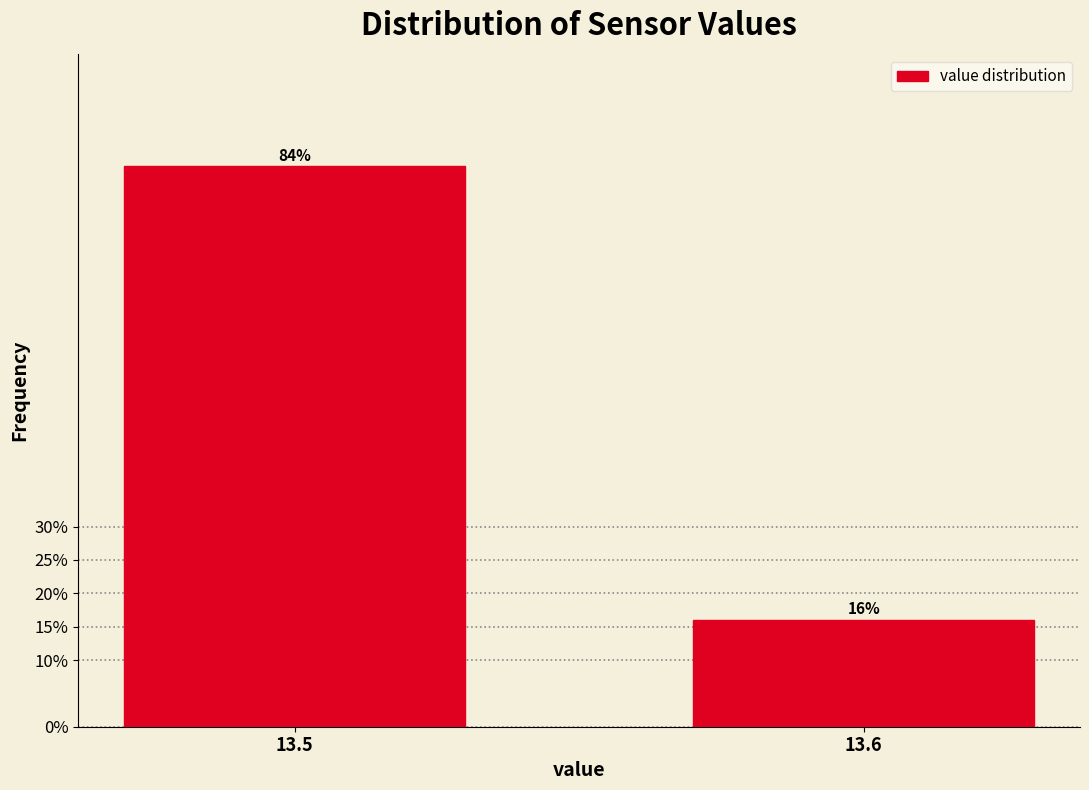

Reading left to right, extract all data points from this chart.

13.5=84.0	13.6=16.0